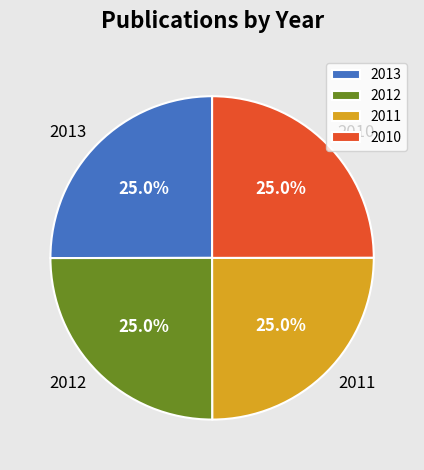

Is there any slice that represents more than half of the pie?

No